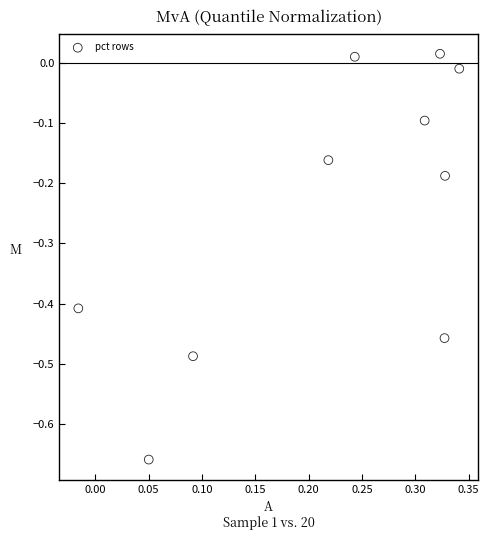

What is the range of X values (max minus min)?

0.4